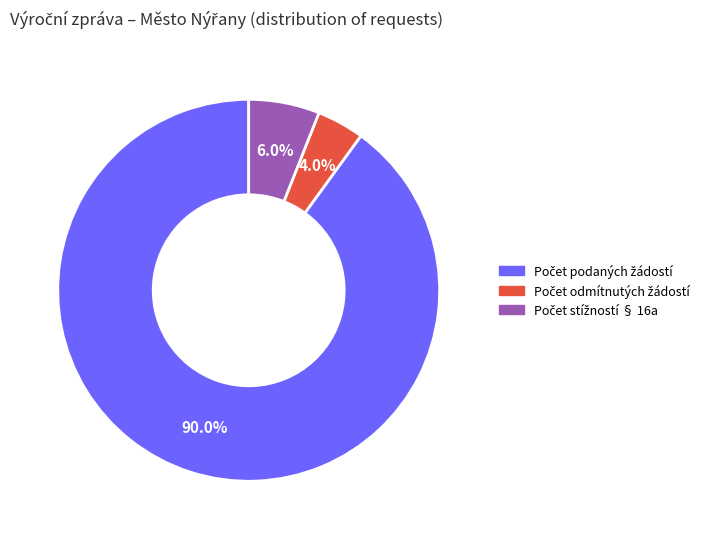

Is there any slice that represents more than half of the pie?

Yes